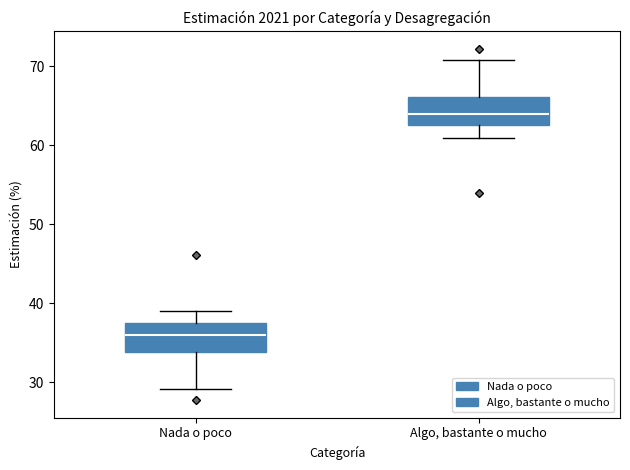

Reading left to right, read every box against the y-axis: the position of its median line, the range the box covers, and the ends of its whiskers. The values are not printed on the chart, so give them approximately, as read against the axis.

Nada o poco: median 36, box 34 to 37, whiskers 29 to 39
Algo, bastante o mucho: median 64, box 63 to 66, whiskers 61 to 71